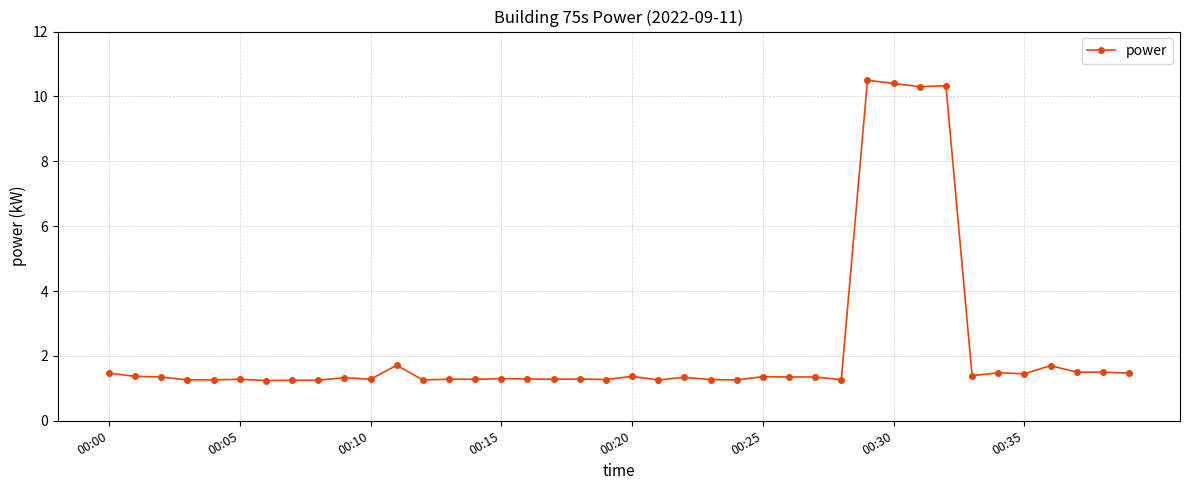

What is the value of the 20th point from the left?

1.3